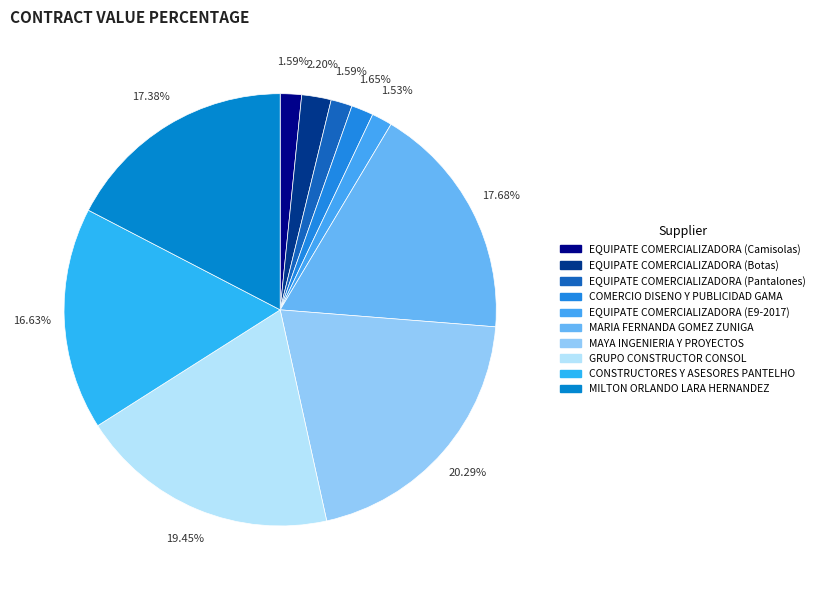

To the nearest percent, what is the difference between the EQUIPATE COMERCIALIZADORA (Camisolas) and GRUPO CONSTRUCTOR CONSOL slice percentages?

18%